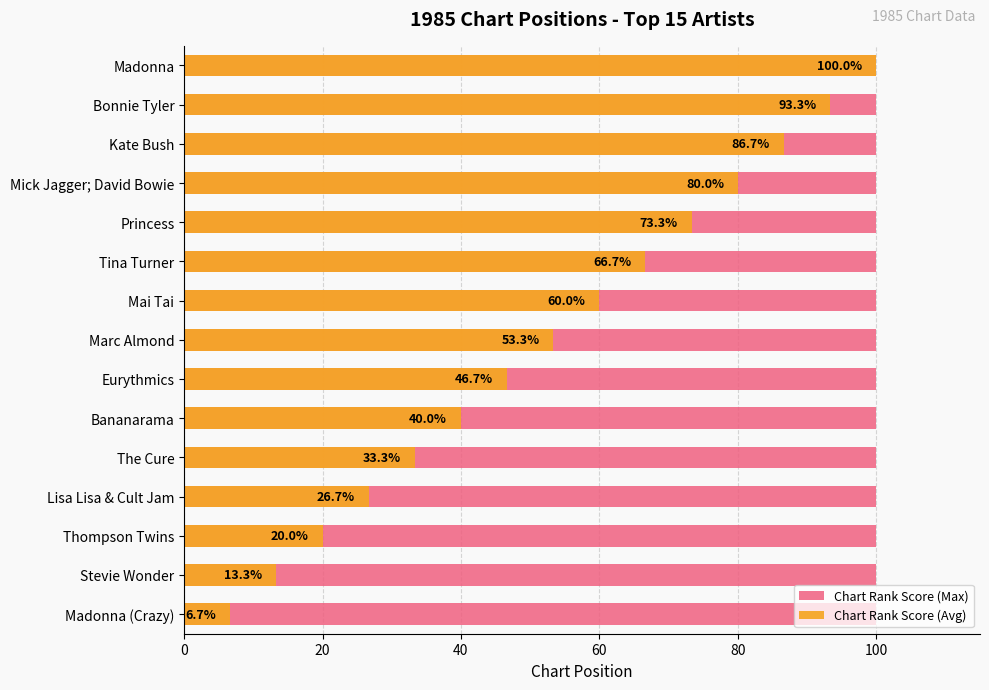

What is the greatest value displayed?

100.0